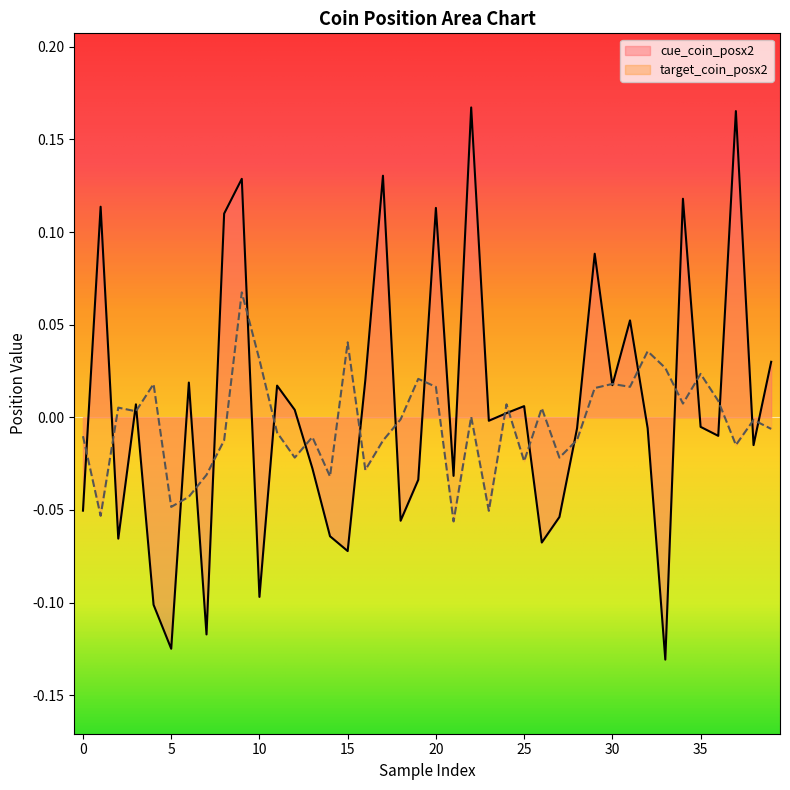

Which series has the largest range (max minus min)?

cue_coin_posx2